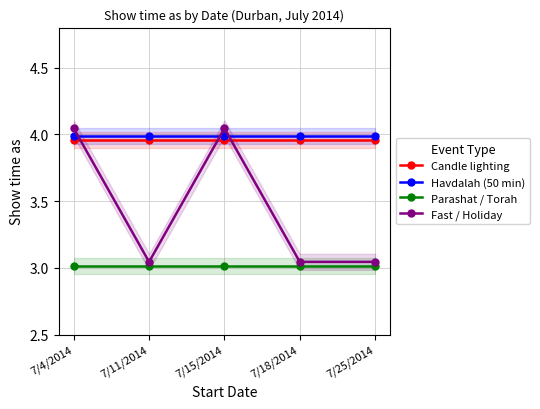

What position from the right is 7/4/2014?

5